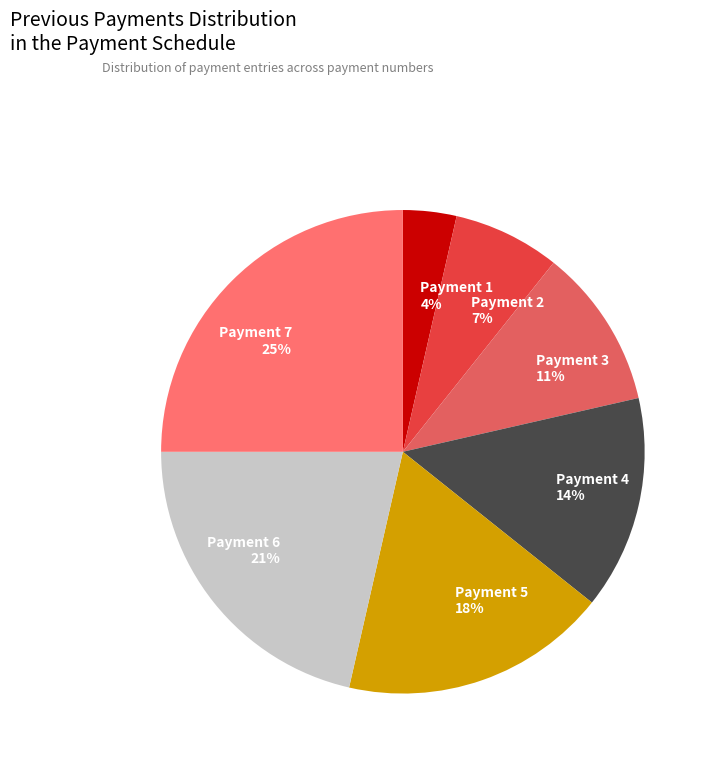

To the nearest percent, what is the average slice percentage?

14%